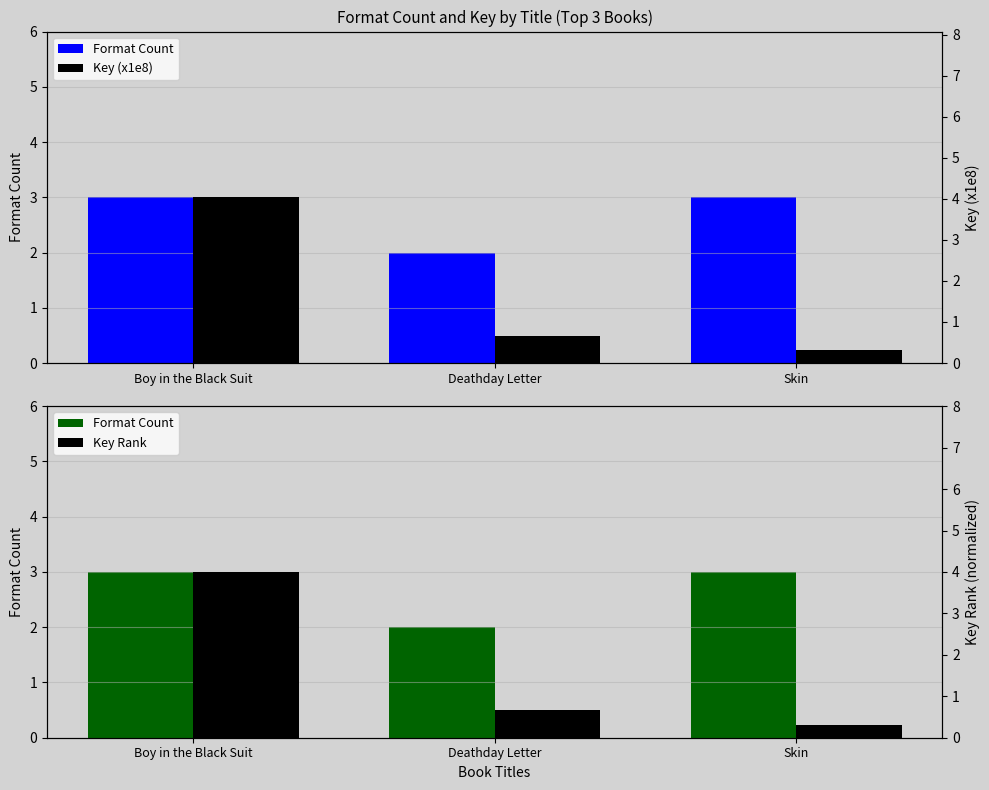

Rank the series by their maximum value, from lowest to highest.

Format Count, Key Rank, Key (x1e8)